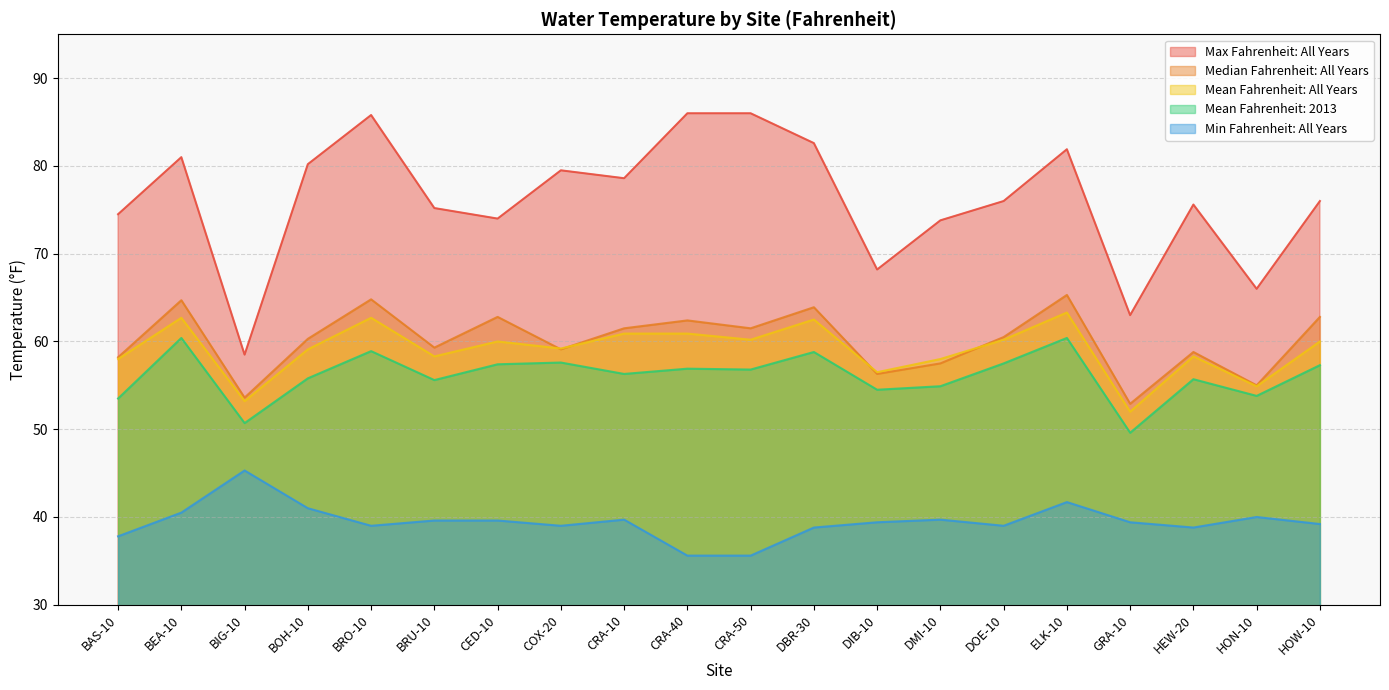

At which category is the sum across all series the highest?

ELK-10